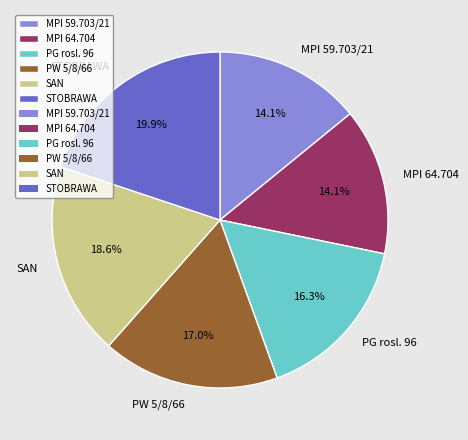

How many segments does this pie chart have?

6